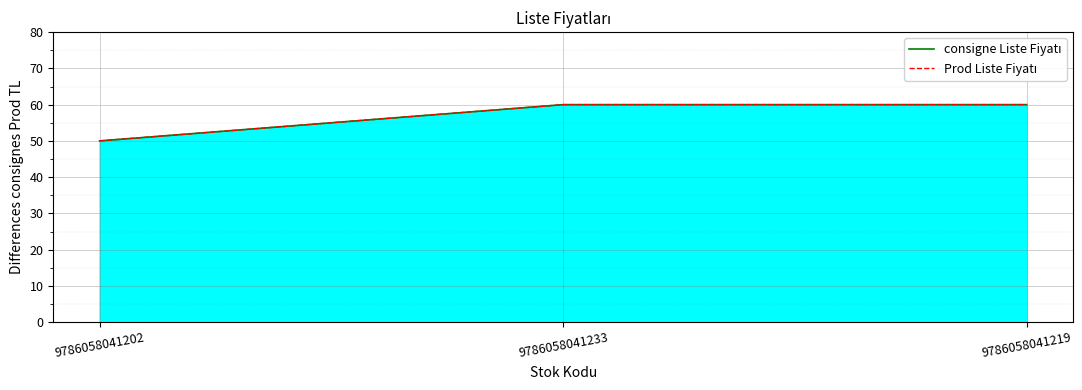

What is the sum of all Prod Liste Fiyatı values?

170